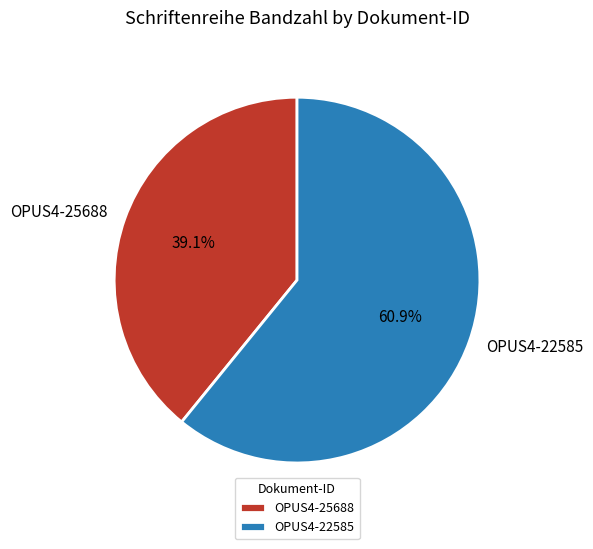

Does OPUS4-22585 represent more than half of the total?

Yes